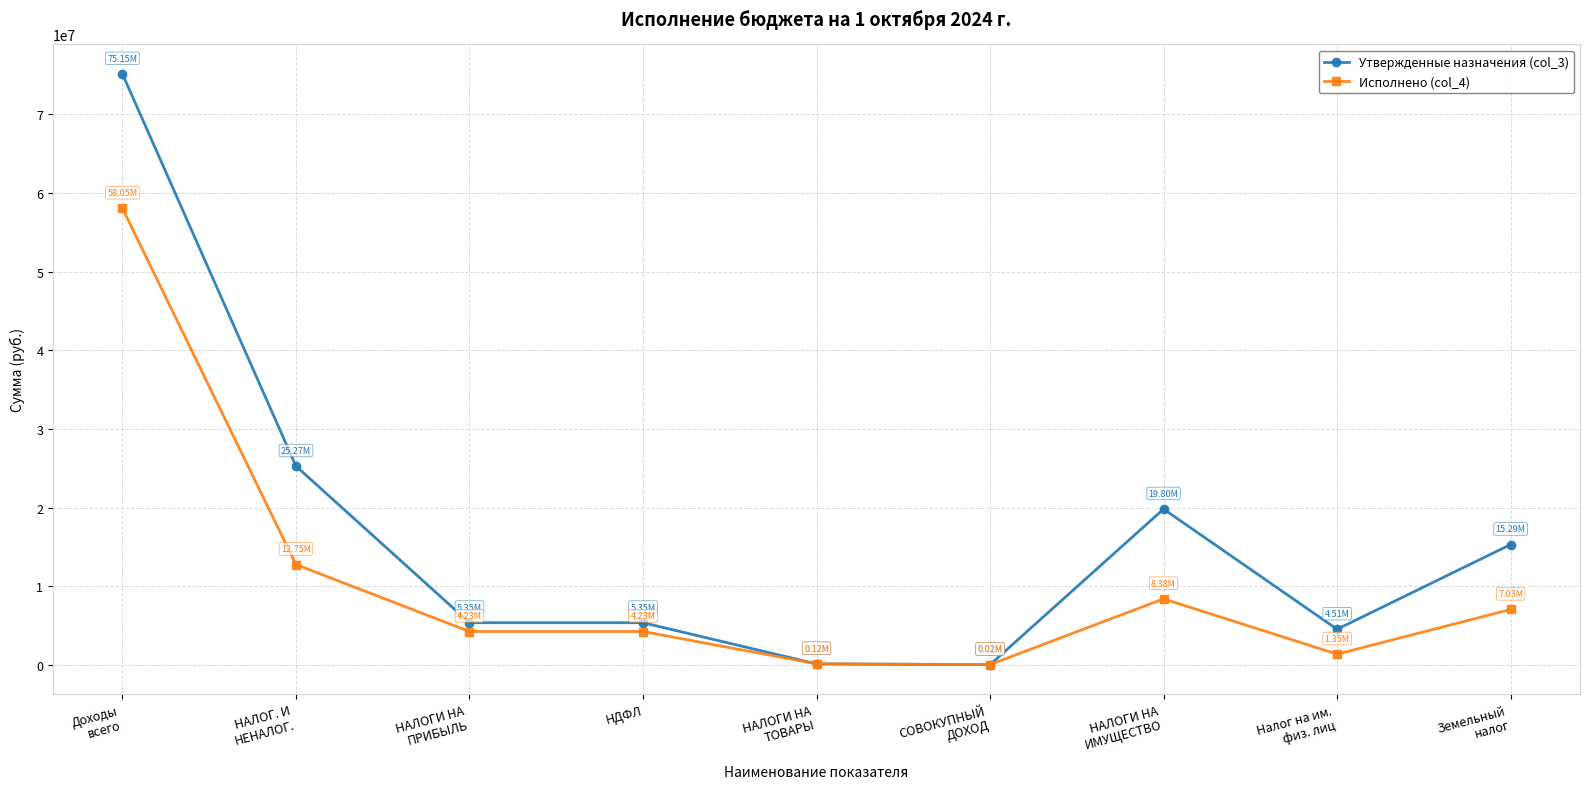

What is the label of the 2nd point from the left?

НАЛОГ. И
НЕНАЛОГ.